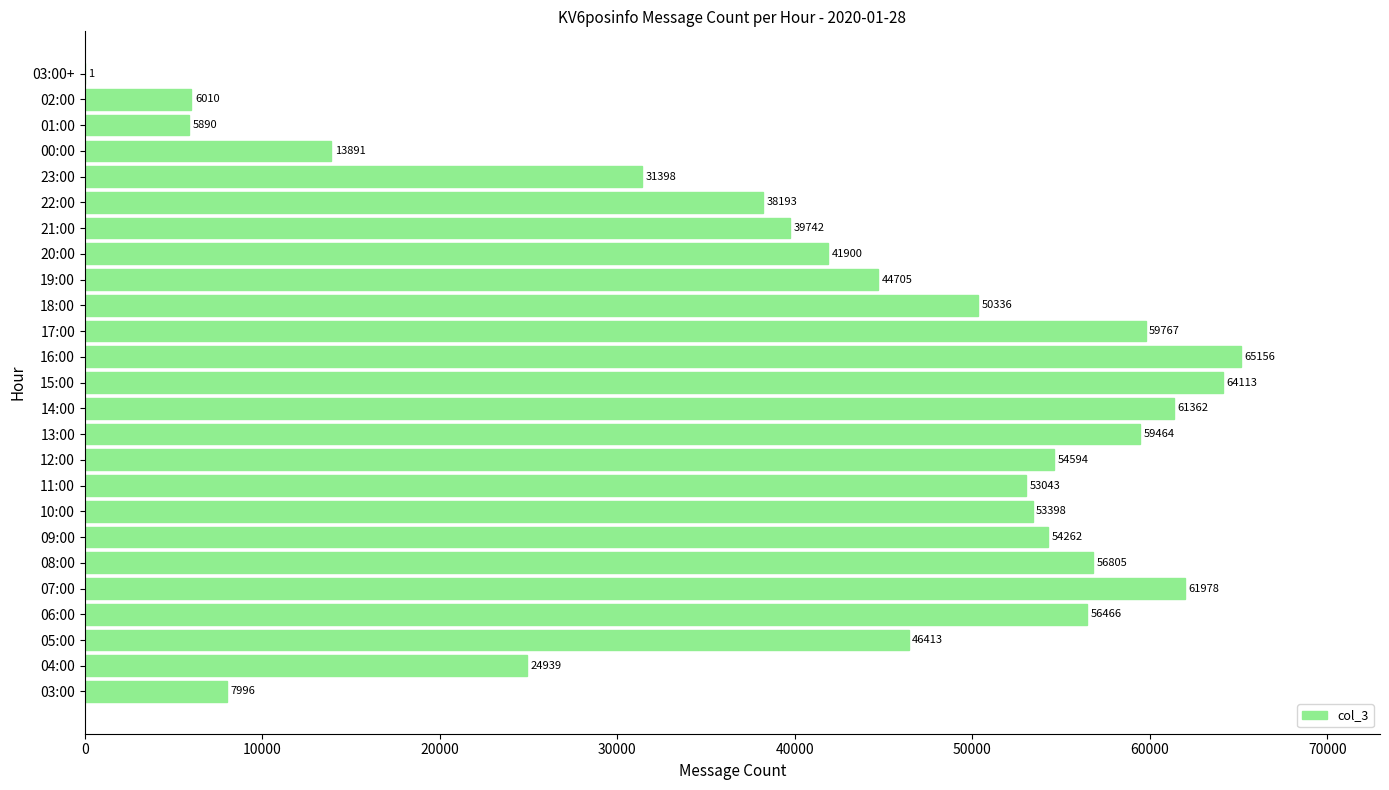

True or false: the data shows 56466 at 06:00.

True